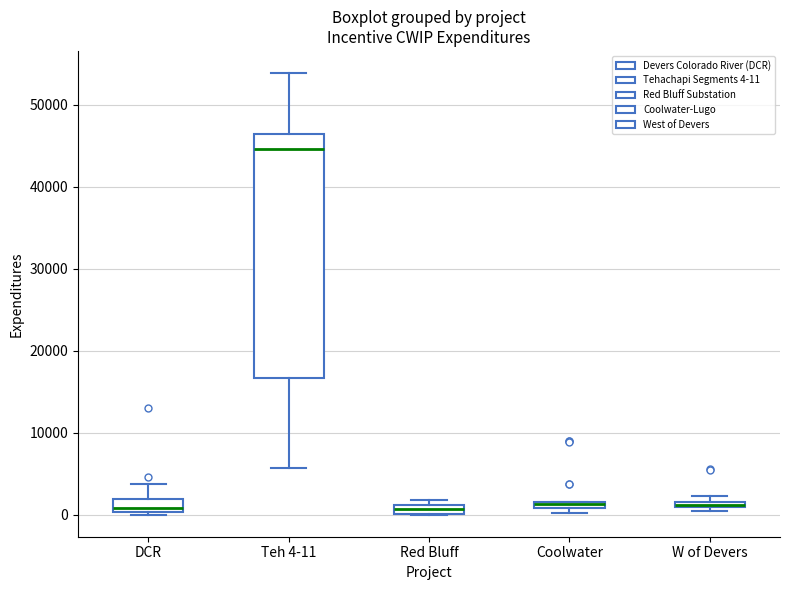

Comparing the boxes themselves (not the whiskers), which one is the tallest?

Teh 4-11